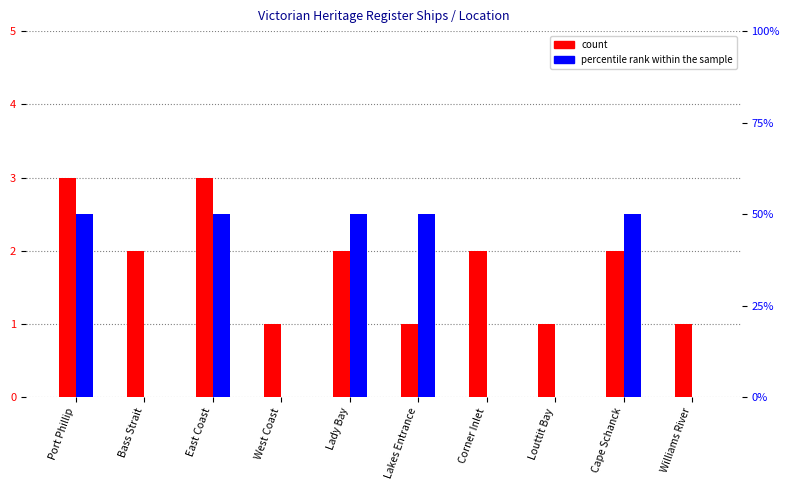

Reading left to right, extract all data points from this chart.

count: Port Phillip=3	Bass Strait=2	East Coast=3	West Coast=1	Lady Bay=2	Lakes Entrance=1	Corner Inlet=2	Louttit Bay=1	Cape Schanck=2	Williams River=1
percentile rank within the sample: Port Phillip=50	Bass Strait=0	East Coast=50	West Coast=0	Lady Bay=50	Lakes Entrance=50	Corner Inlet=0	Louttit Bay=0	Cape Schanck=50	Williams River=0